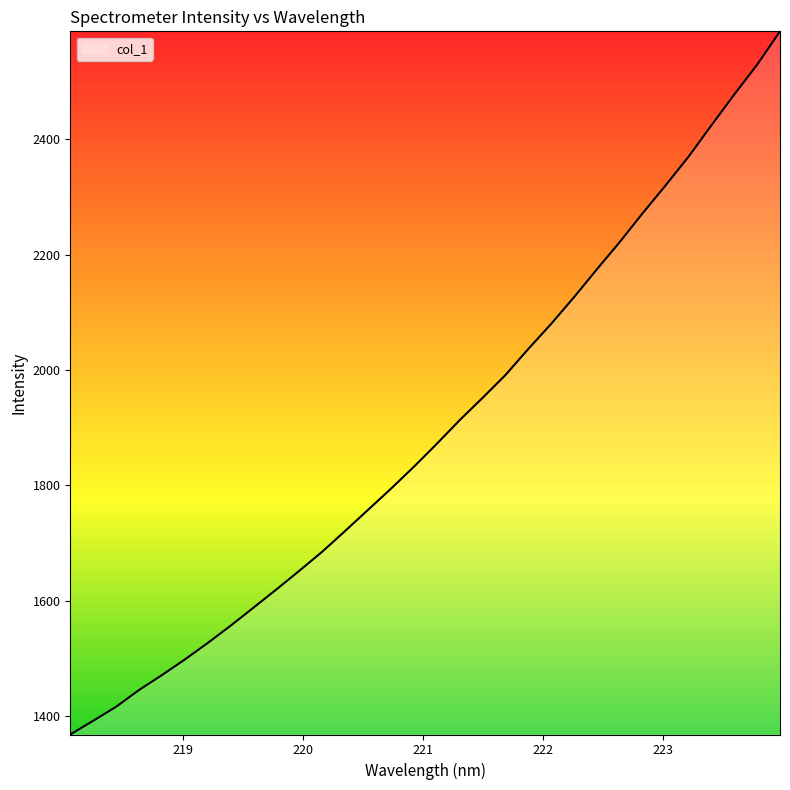

How many lines are shown in the chart?

1